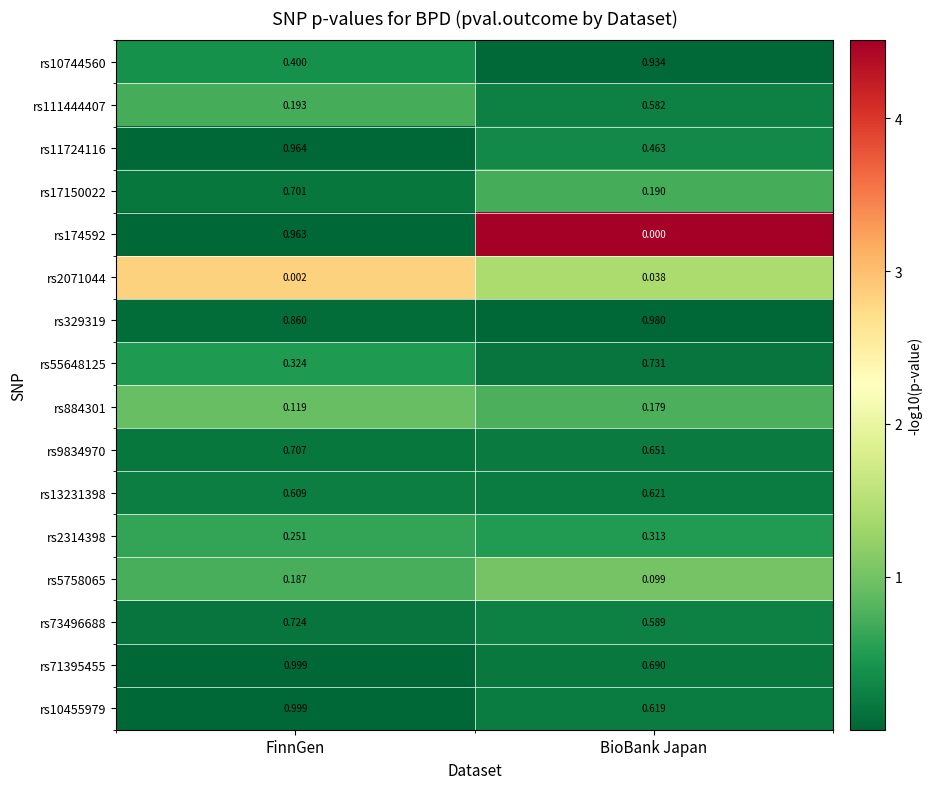

Which series changed the most between FinnGen and BioBank Japan?

rs174592